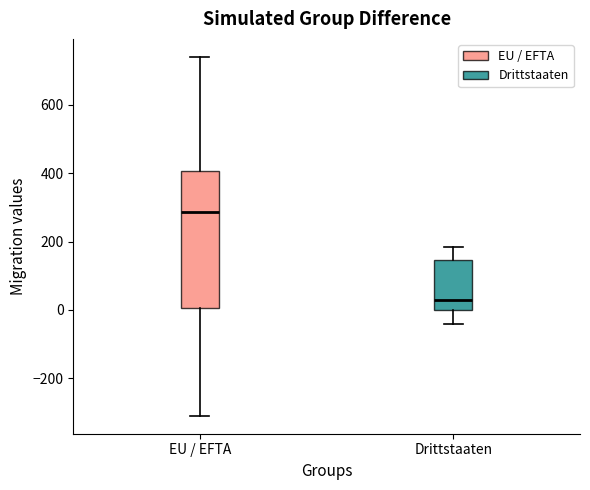

Reading left to right, read every box against the y-axis: the position of its median line, the range the box covers, and the ends of its whiskers. The values are not printed on the chart, so give them approximately, as read against the axis.

EU / EFTA: median 280, box 0 to 400, whiskers -300 to 740
Drittstaaten: median 40, box 0 to 140, whiskers -40 to 180